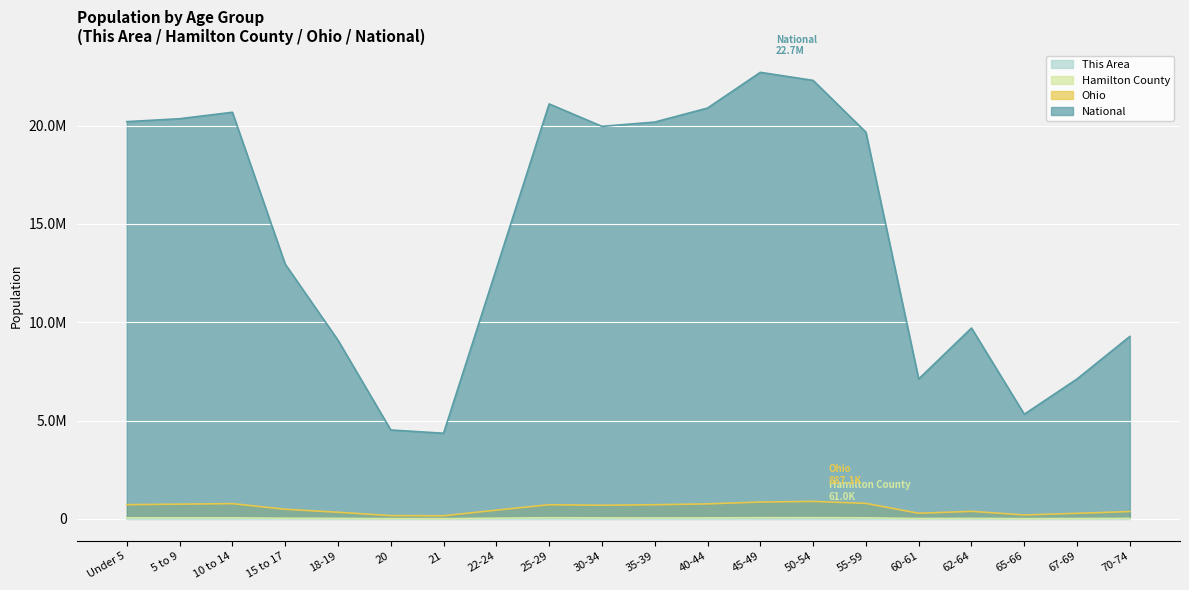

True or false: This Area and National cross at least once.

False